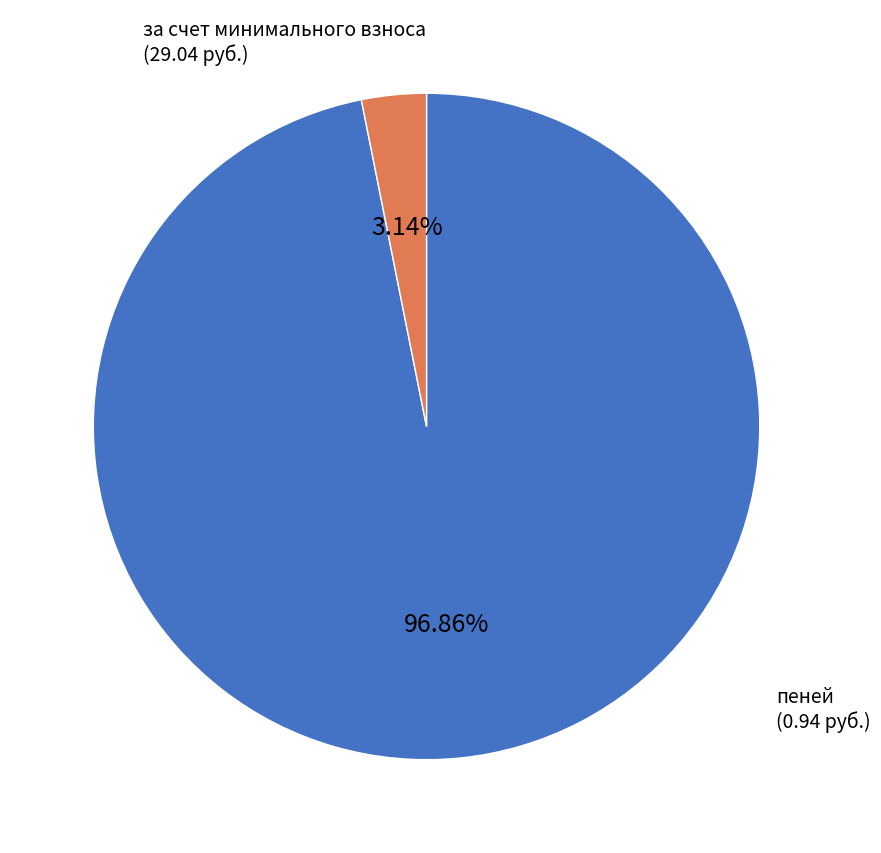

How many slices are in this pie chart?

2